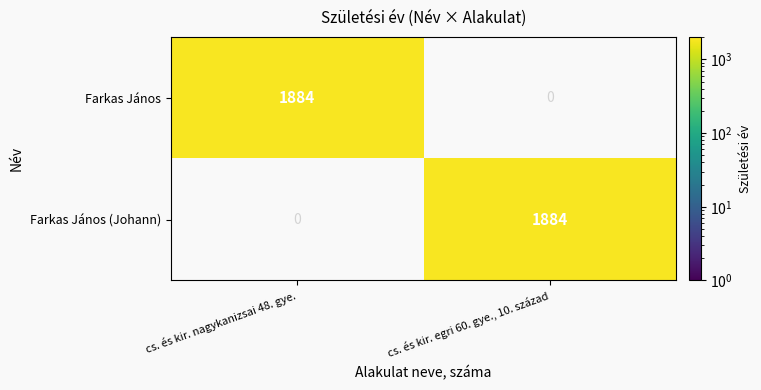

Reading left to right, list all the values displayed in this chart.

Farkas János: 1884	0
Farkas János (Johann): 0	1884